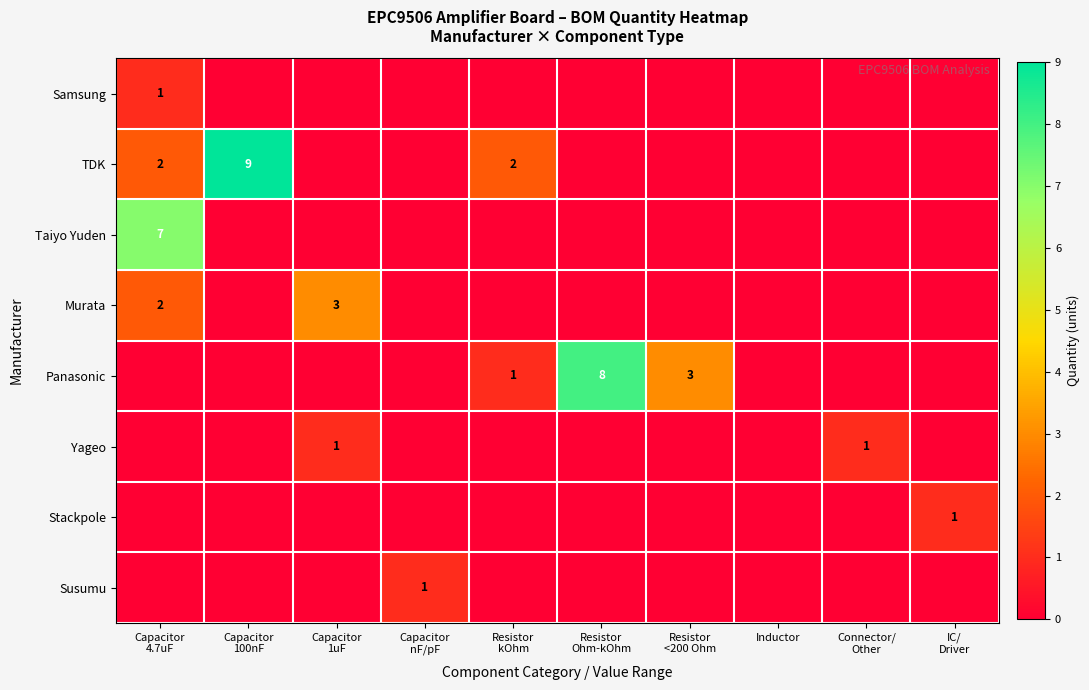

Is the value of Yageo at Connector/ Other greater than the value of Susumu at Resistor kOhm?

Yes